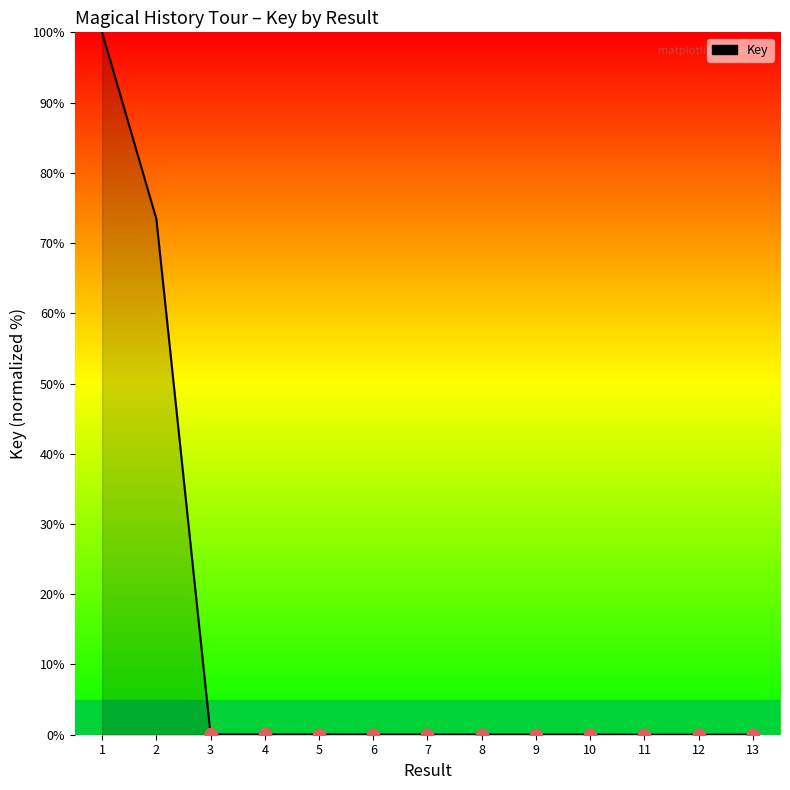

Which has a higher value, 3 or 2?

2